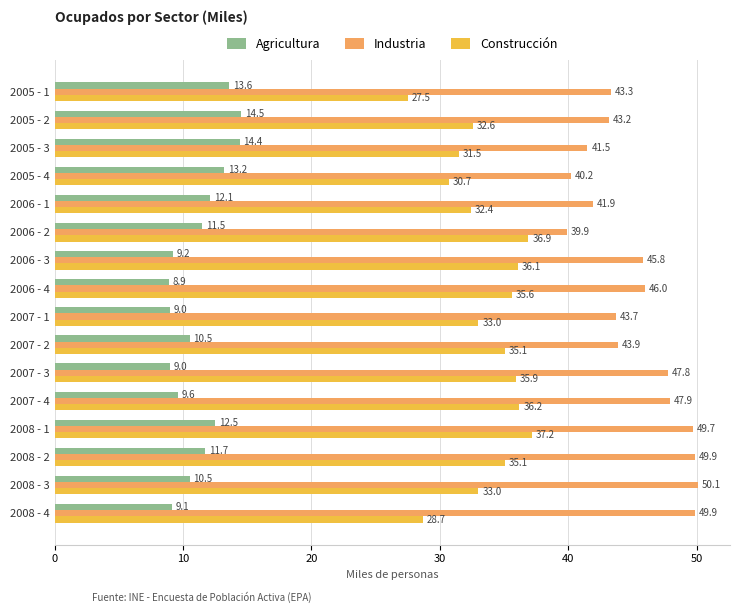

What is the minimum value shown in the chart?

8.9